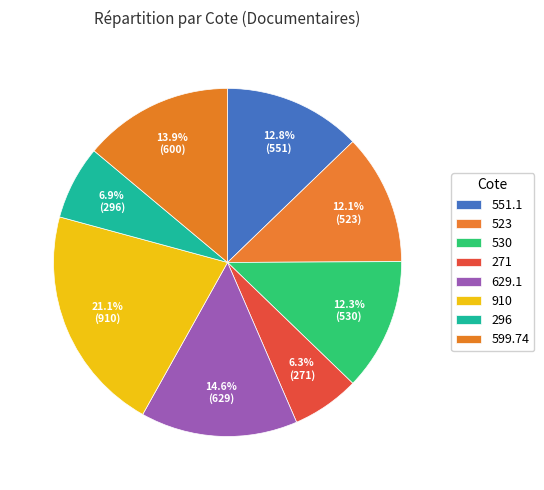

Which category has the biggest portion of the pie?

Documentaires 900 (910)